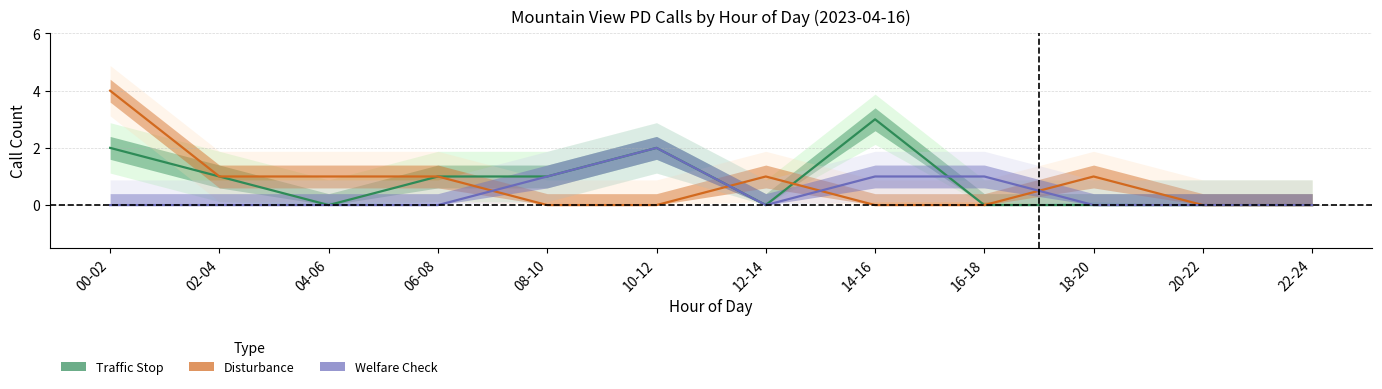

Reading left to right, transcribe all the data shown in this chart.

Traffic Stop: 2	1	0	1	1	2	0	3	0	0	0	0
Disturbance: 4	1	1	1	0	0	1	0	0	1	0	0
Welfare Check: 0	0	0	0	1	2	0	1	1	0	0	0